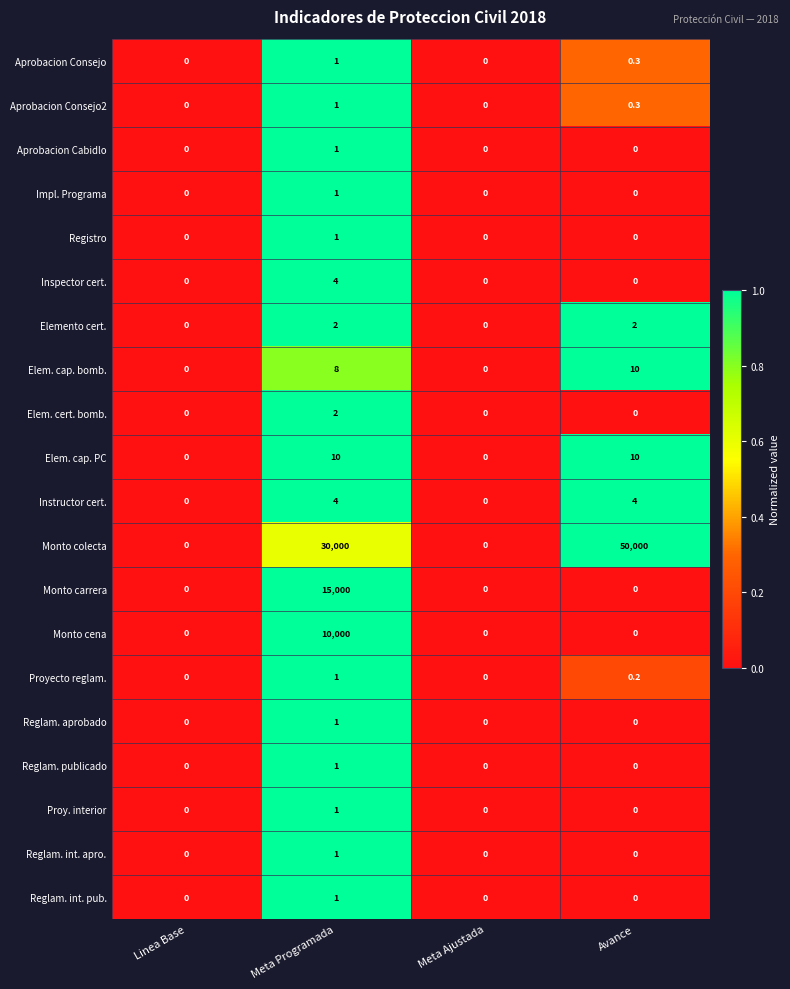

At which category is the sum across all series the highest?

Meta Programada